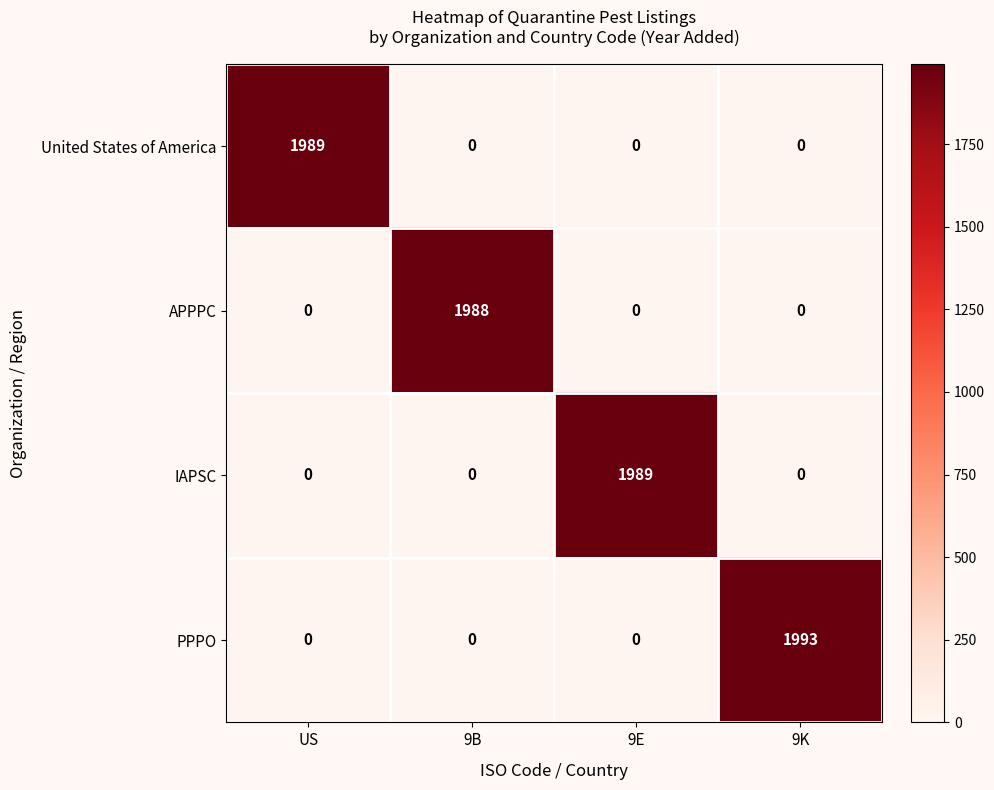

What is the greatest value displayed?

1993